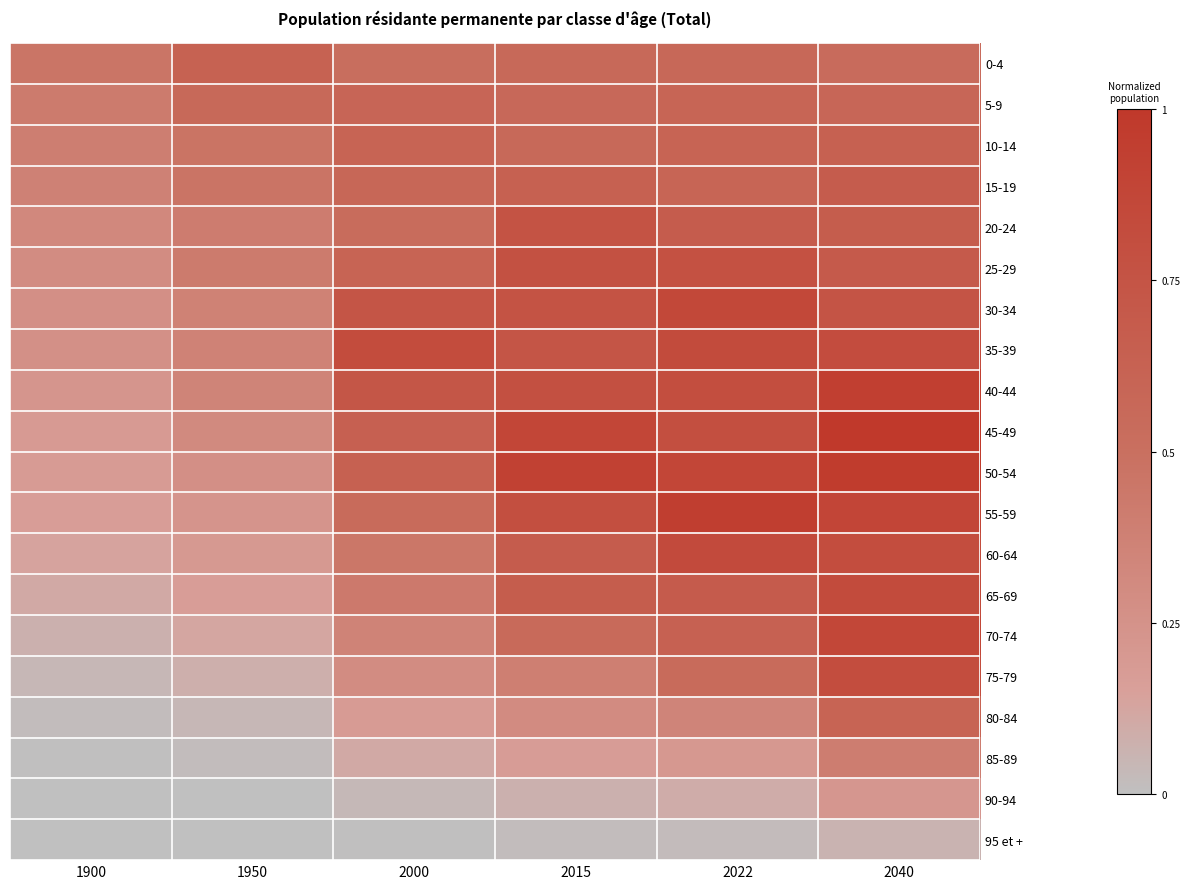

Reading left to right, what are all the values shown in this chart?

0-4: 1900=0.5	1950=0.6	2000=0.5	2015=0.6	2022=0.6	2040=0.5
5-9: 1900=0.4	1950=0.6	2000=0.6	2015=0.6	2022=0.6	2040=0.6
10-14: 1900=0.4	1950=0.5	2000=0.6	2015=0.6	2022=0.6	2040=0.6
15-19: 1900=0.4	1950=0.5	2000=0.6	2015=0.6	2022=0.6	2040=0.7
20-24: 1900=0.3	1950=0.4	2000=0.5	2015=0.8	2022=0.7	2040=0.7
25-29: 1900=0.3	1950=0.4	2000=0.6	2015=0.8	2022=0.8	2040=0.7
30-34: 1900=0.3	1950=0.4	2000=0.7	2015=0.8	2022=0.9	2040=0.8
35-39: 1900=0.3	1950=0.4	2000=0.8	2015=0.7	2022=0.8	2040=0.8
40-44: 1900=0.2	1950=0.4	2000=0.7	2015=0.8	2022=0.8	2040=0.9
45-49: 1900=0.2	1950=0.3	2000=0.6	2015=0.9	2022=0.8	2040=1.0
50-54: 1900=0.2	1950=0.3	2000=0.6	2015=0.9	2022=0.9	2040=1.0
55-59: 1900=0.2	1950=0.2	2000=0.5	2015=0.8	2022=0.9	2040=0.9
60-64: 1900=0.1	1950=0.2	2000=0.4	2015=0.7	2022=0.8	2040=0.8
65-69: 1900=0.1	1950=0.2	2000=0.4	2015=0.7	2022=0.7	2040=0.8
70-74: 1900=0.1	1950=0.1	2000=0.4	2015=0.6	2022=0.6	2040=0.9
75-79: 1900=0.0	1950=0.1	2000=0.3	2015=0.4	2022=0.5	2040=0.8
80-84: 1900=0.0	1950=0.0	2000=0.2	2015=0.3	2022=0.3	2040=0.6
85-89: 1900=0.0	1950=0.0	2000=0.1	2015=0.2	2022=0.2	2040=0.4
90-94: 1900=0.0	1950=0.0	2000=0.0	2015=0.1	2022=0.1	2040=0.2
95 et +: 1900=0.0	1950=0.0	2000=0.0	2015=0.0	2022=0.0	2040=0.1